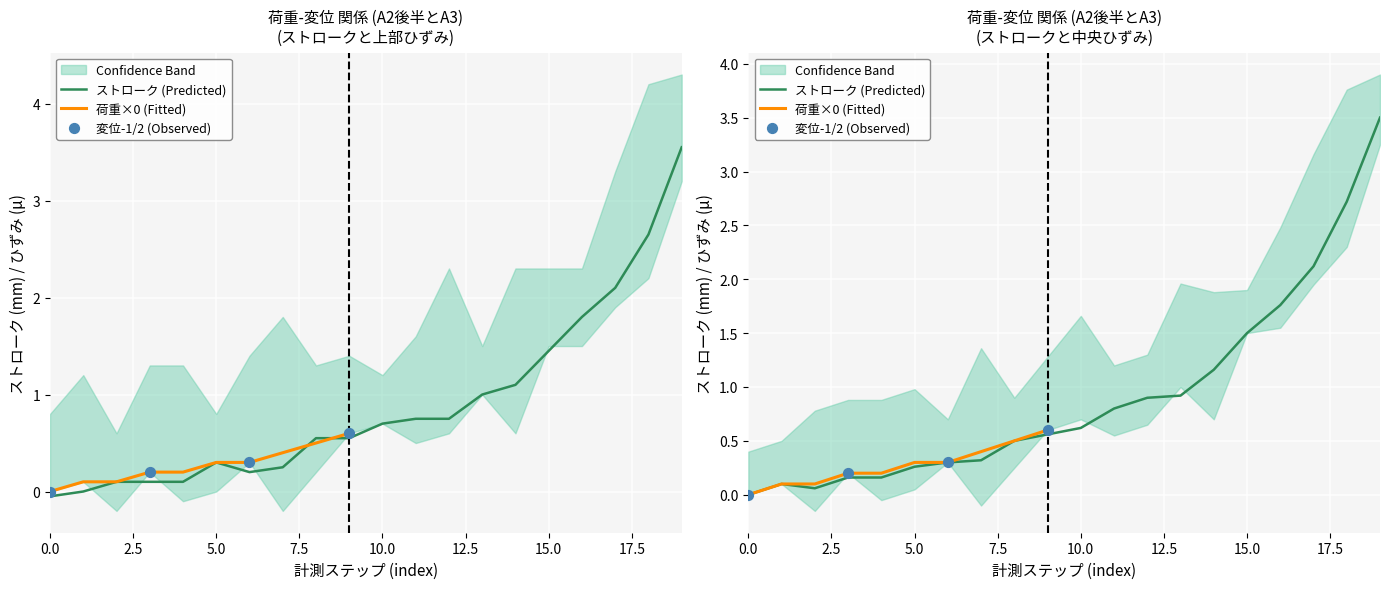

Which series contains the highest Y value?

ストローク (mm)